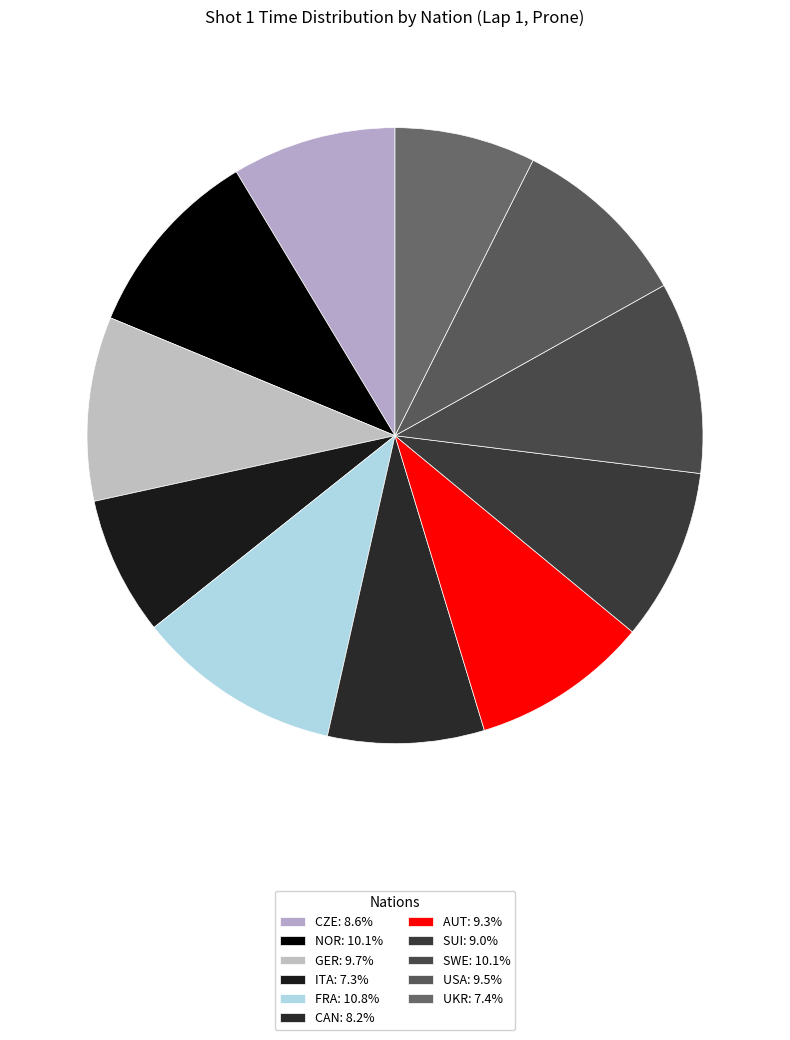

Does any single category account for the majority?

No